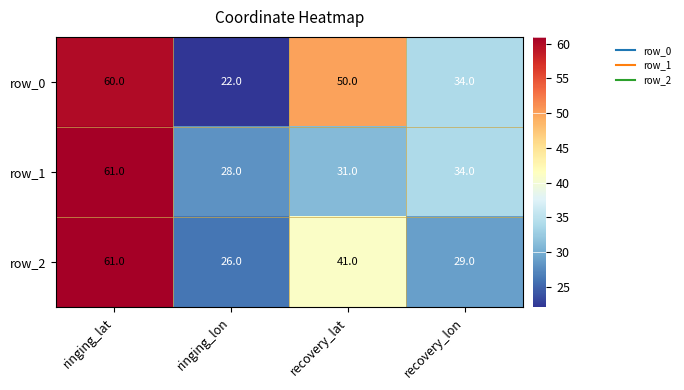

Reading left to right, extract all data points from this chart.

row_0: ringing_lat=60	ringing_lon=22	recovery_lat=50	recovery_lon=34
row_1: ringing_lat=61	ringing_lon=28	recovery_lat=31	recovery_lon=34
row_2: ringing_lat=61	ringing_lon=26	recovery_lat=41	recovery_lon=29